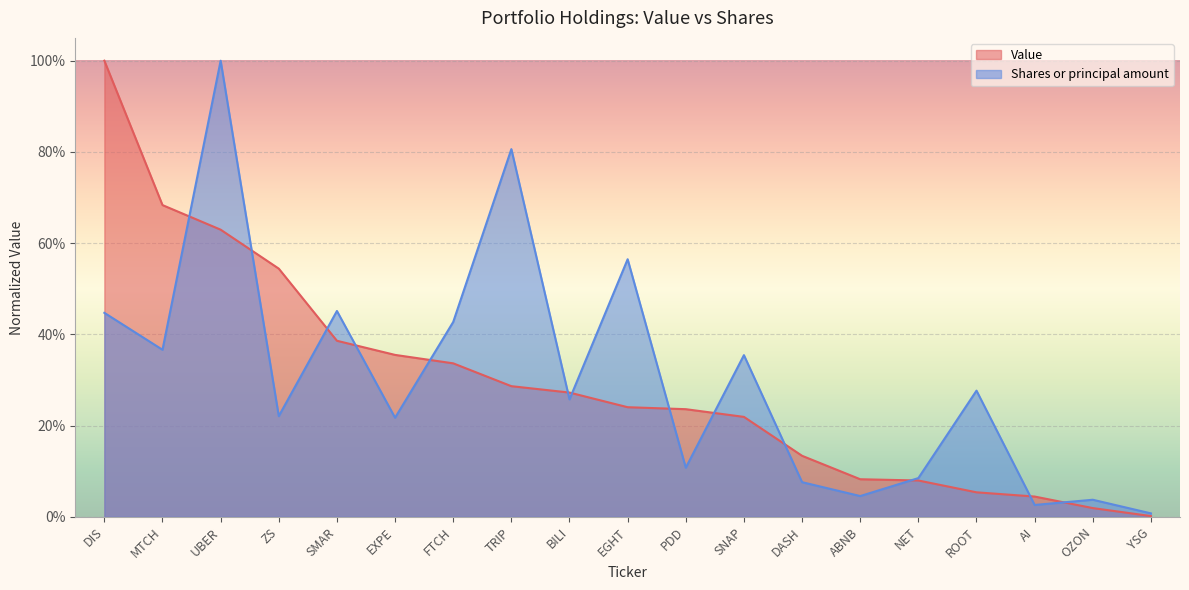

What is the sum of all Shares or principal amount values?

5.8